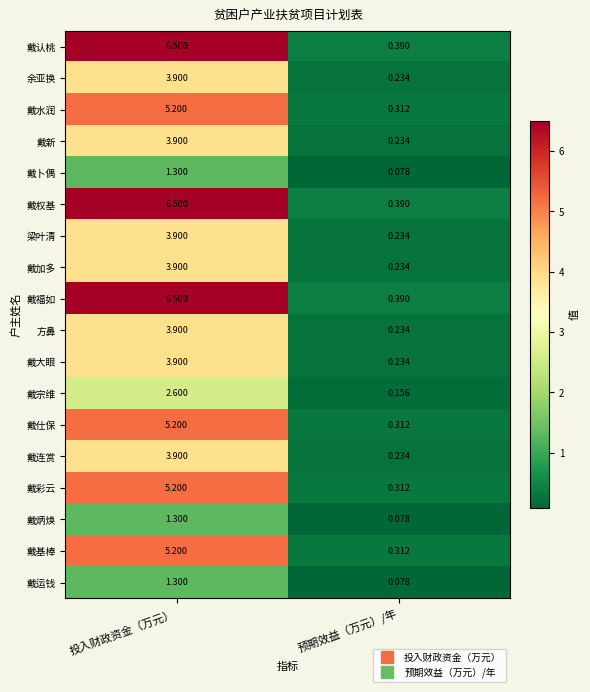

Which category has the highest value across all series?

投入财政资金（万元）